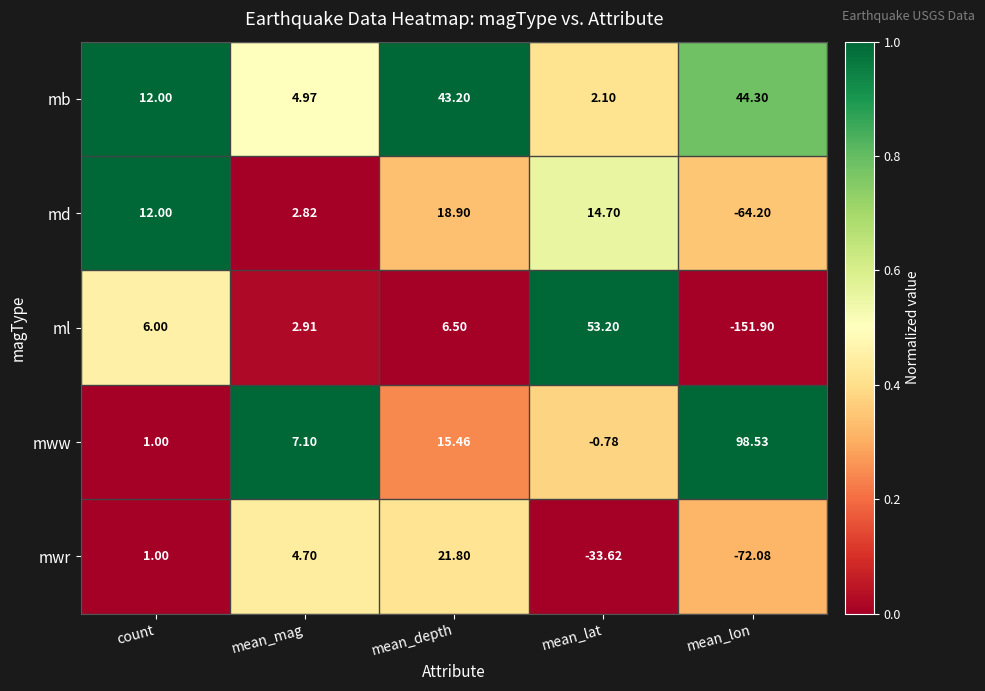

Rank the series by their maximum value, from highest to lowest.

mww, ml, mb, mwr, md